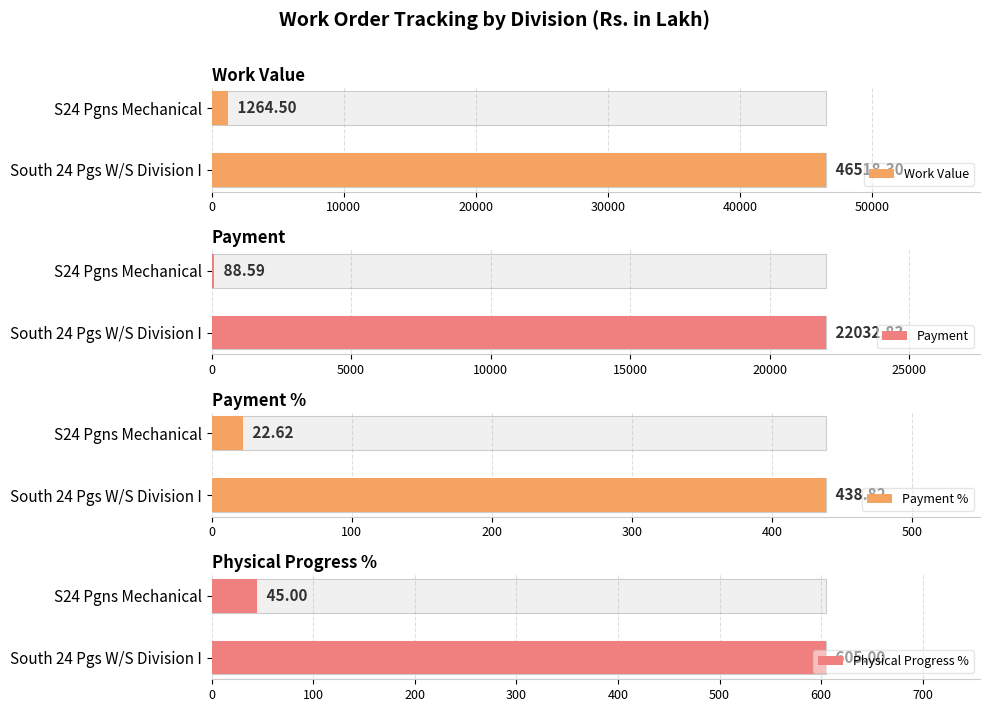

Which series has the widest spread of values?

Work Value